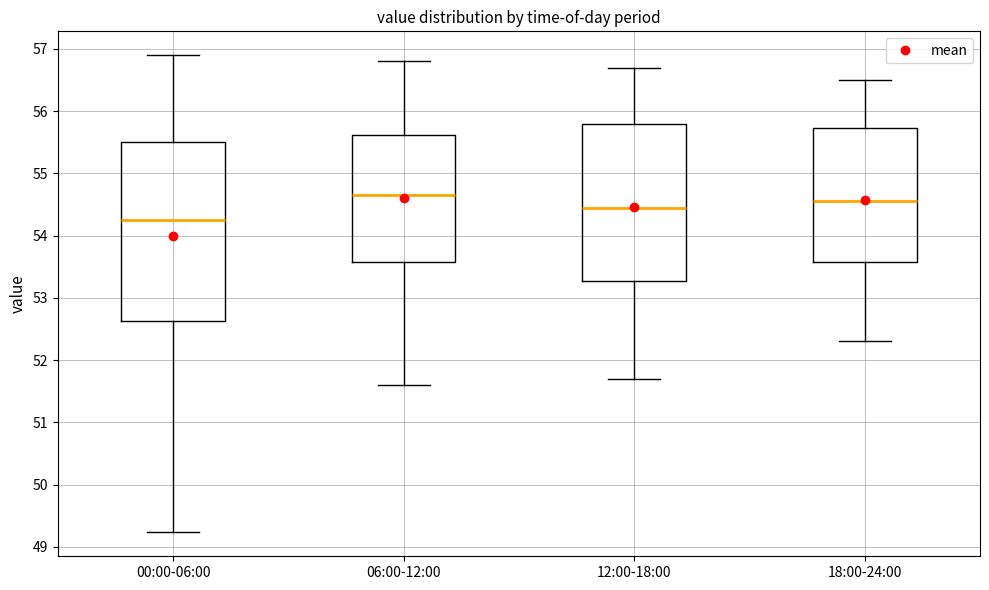

Reading left to right, transcribe this box plot: for each box, give where its median line is, the range the box spans, and where its two whiskers end, as read against the y-axis. The values are not printed on the chart, so give them approximately, as read against the axis.

00:00-06:00: median 54.3, box 52.6 to 55.5, whiskers 49.2 to 56.9
06:00-12:00: median 54.7, box 53.6 to 55.6, whiskers 51.6 to 56.8
12:00-18:00: median 54.5, box 53.3 to 55.8, whiskers 51.7 to 56.7
18:00-24:00: median 54.6, box 53.6 to 55.7, whiskers 52.3 to 56.5